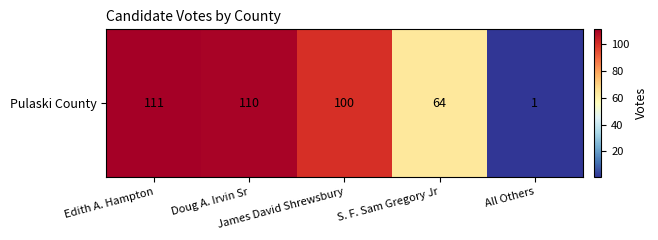

What value does the data have at James David Shrewsbury?

100